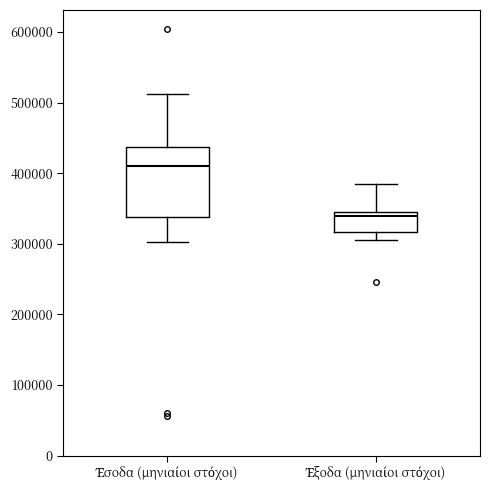

Which box has the highest median line?

Έσοδα (μηνιαίοι στόχοι)